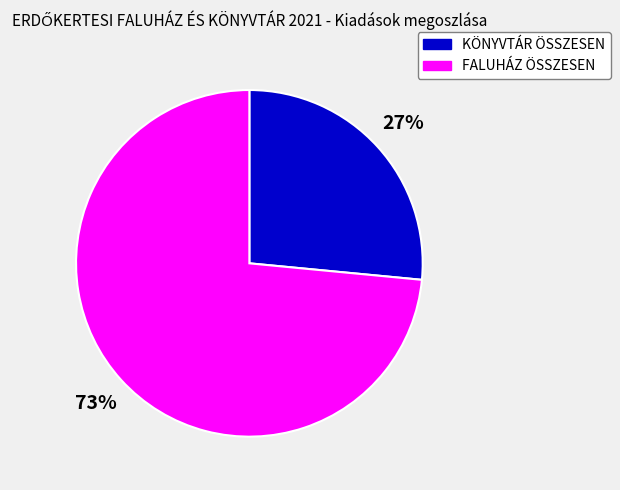

To the nearest percent, what is the combined percentage of FALUHÁZ ÖSSZESEN and KÖNYVTÁR ÖSSZESEN?

100%